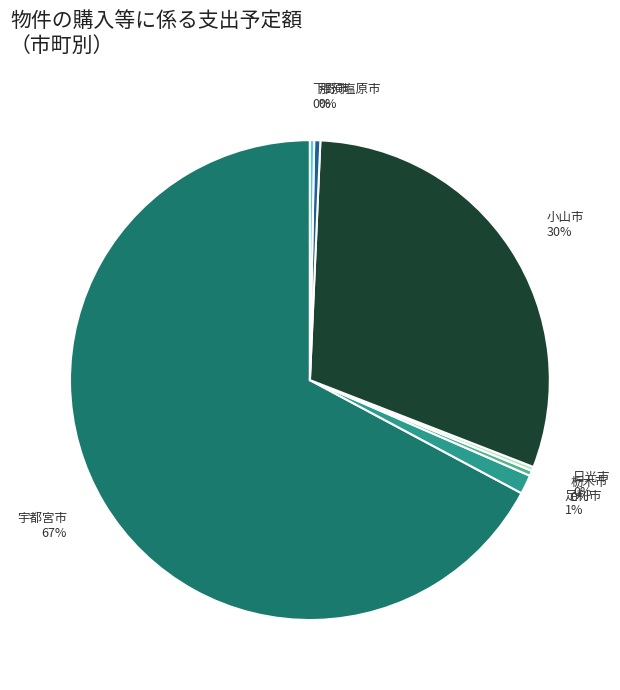

Does any single category account for the majority?

Yes